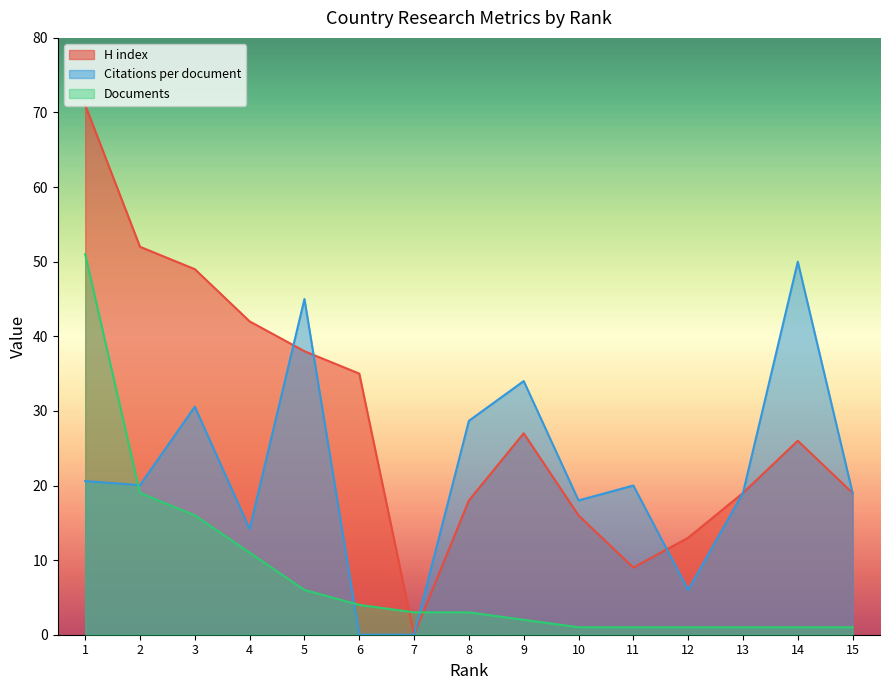

How many times do H index and Documents cross each other?

2